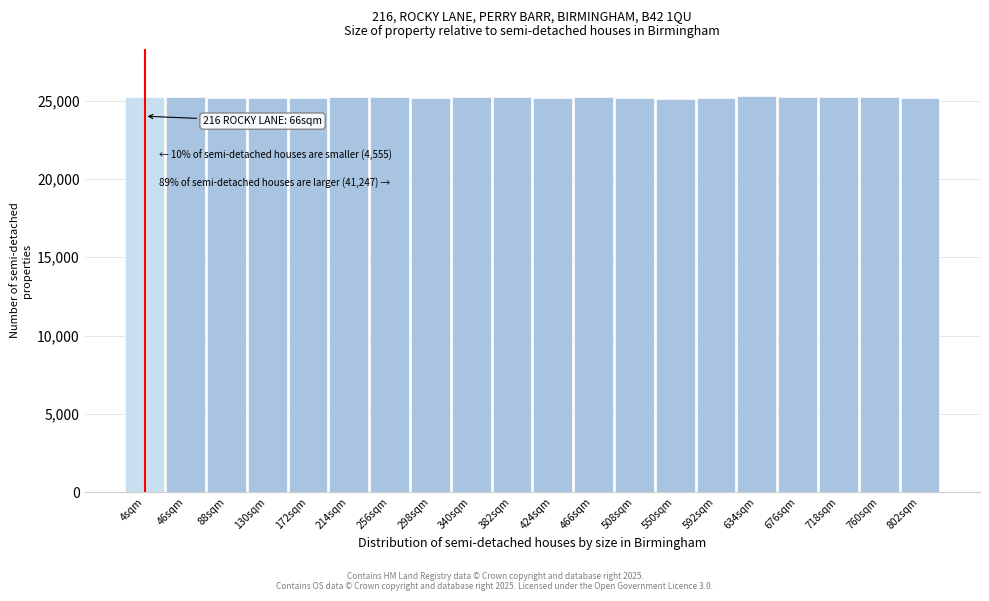

True or false: the data shows 14603 at 802sqm.

False